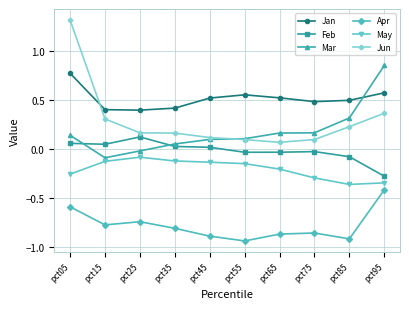

True or false: Jan has more than 0 interior local peaks.

True